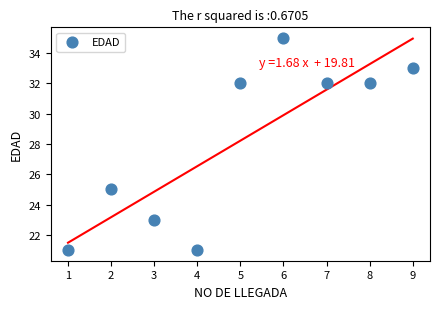

What is the range of Y values (max minus min)?

14